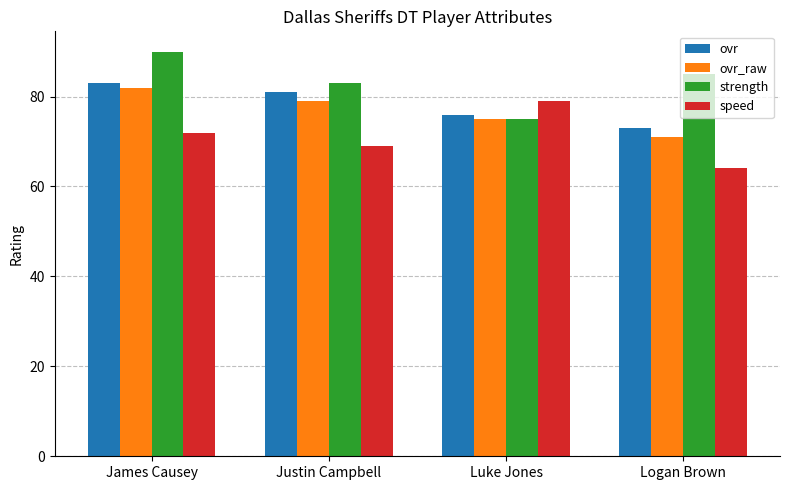

Rank the series by their maximum value, from lowest to highest.

speed, ovr_raw, ovr, strength